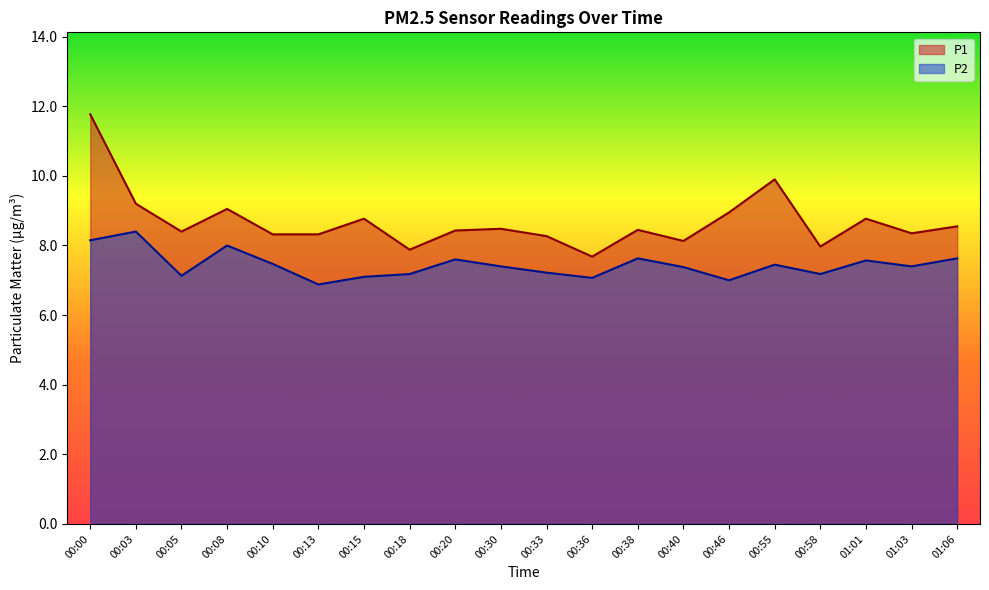

True or false: P1 and P2 intersect in this chart.

False